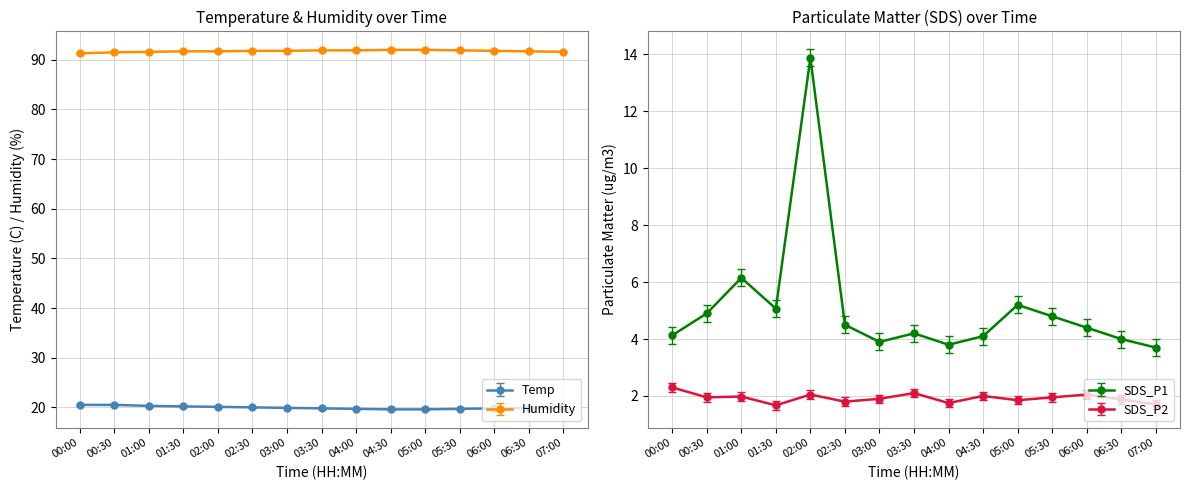

What is the sum of the SDS_P1 values at 04:30 and 00:00?

8.2